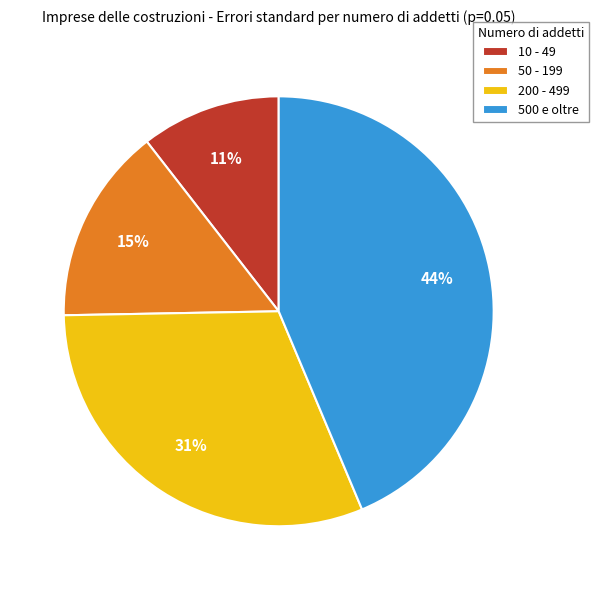

How many segments does this pie chart have?

4